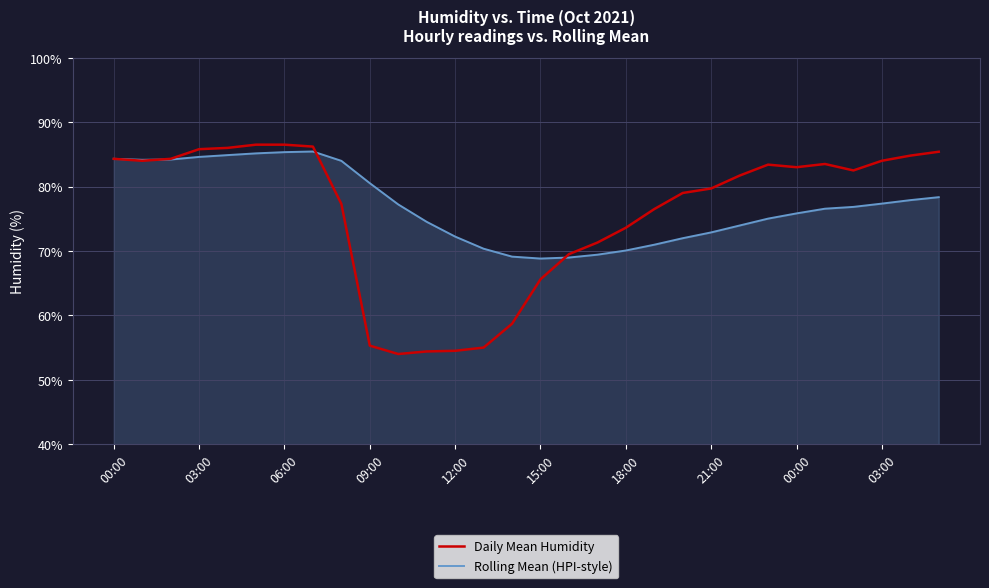

What is the maximum value for Daily Mean Humidity?

86.5